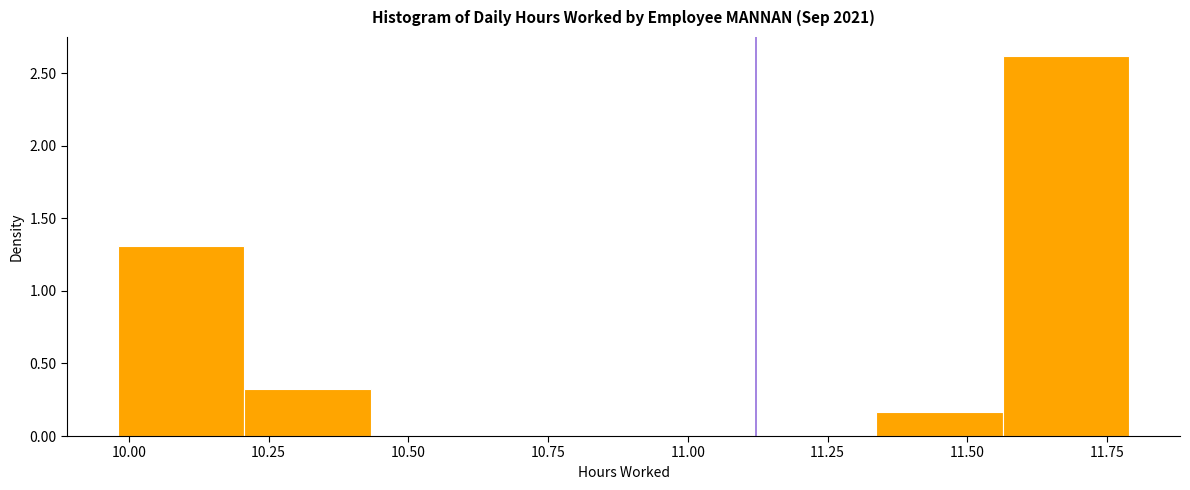

What is the height of the bar covering 11.35 to 11.55 on the x-axis? Neither the bar edges nor the heights are printed on the chart, so give them approximately, as read against the axes.

0.15